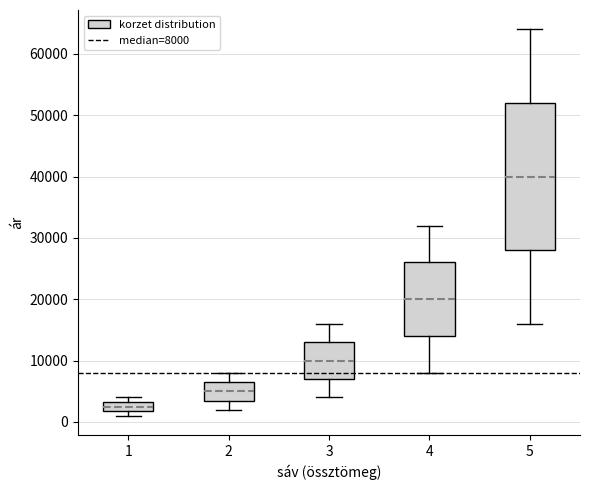

Which box is the tallest, from its lower edge to its upper edge?

5